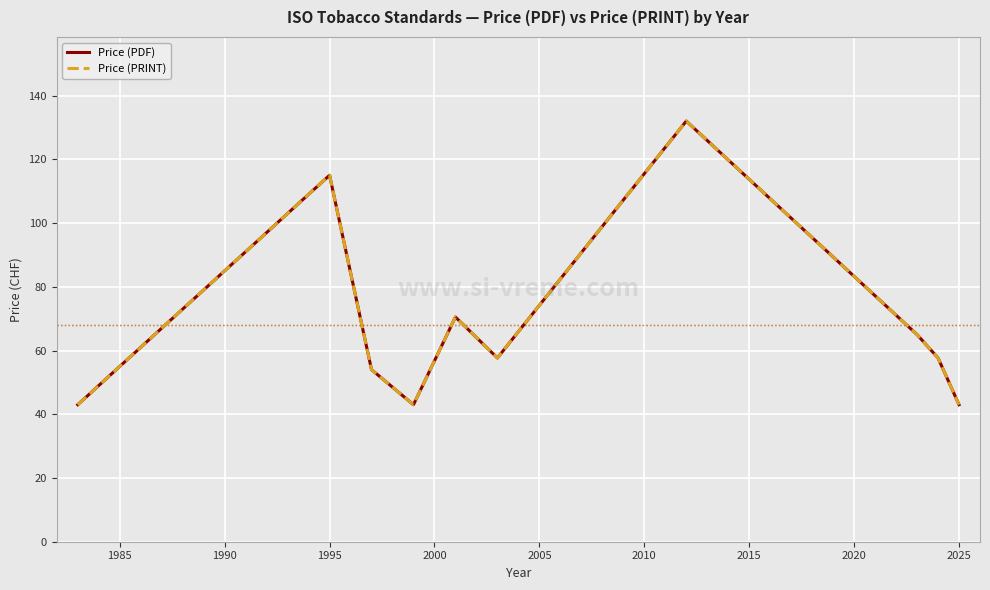

What is the minimum value shown in the chart?

43.0